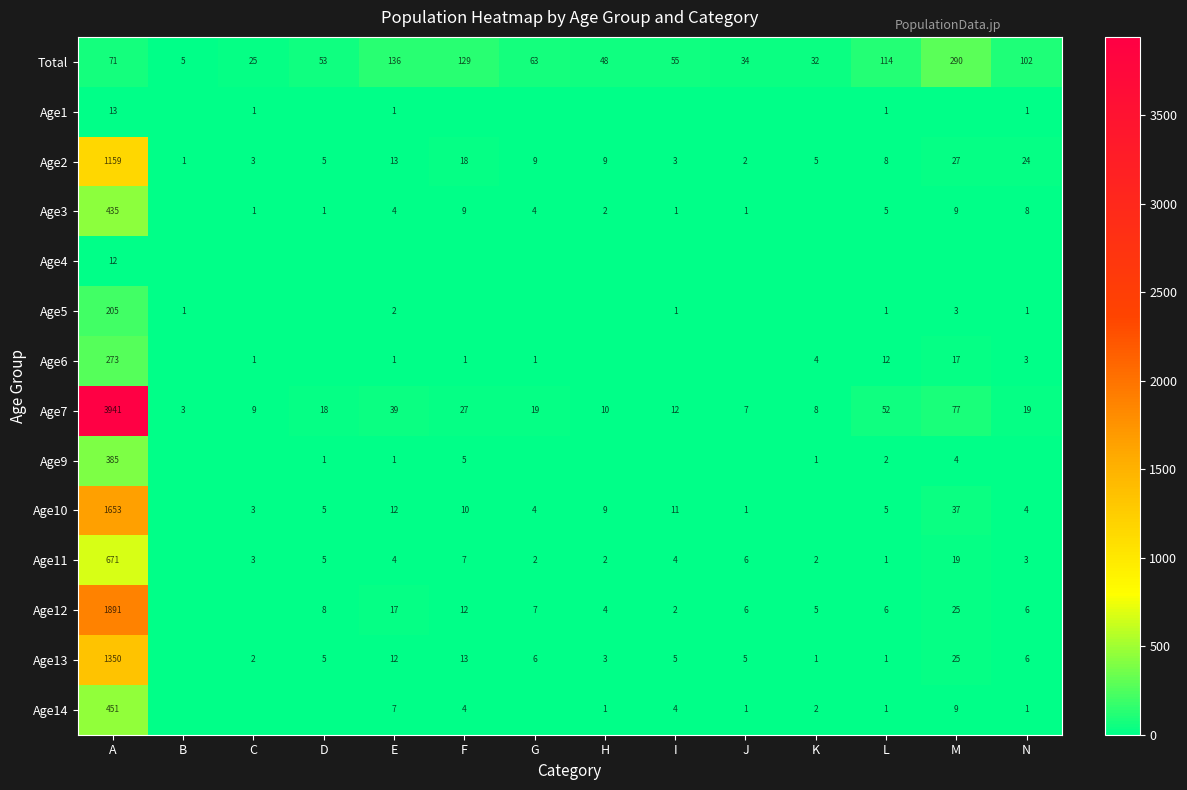

Rank the categories by Total value from lowest to highest.

B, C, K, J, H, D, I, G, A, N, L, F, E, M